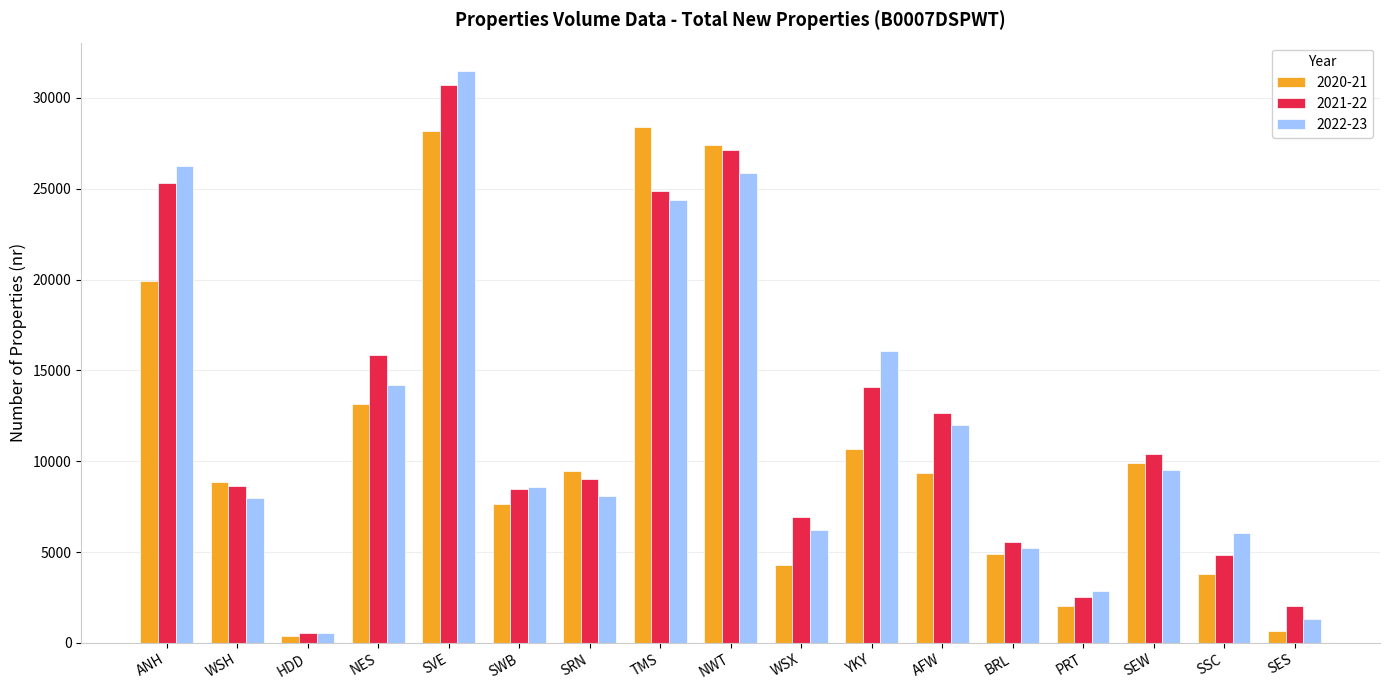

True or false: 2022-23 has a value of 11320 at WSH.

False